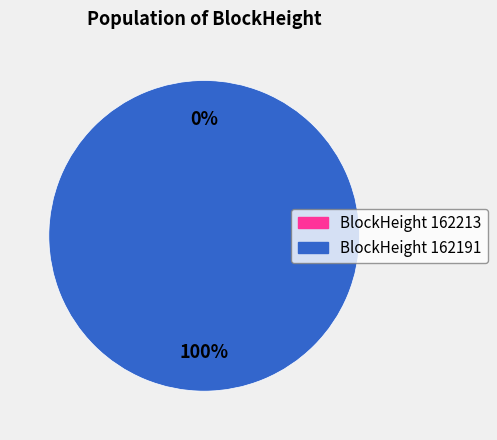

Which category accounts for the majority?

162191